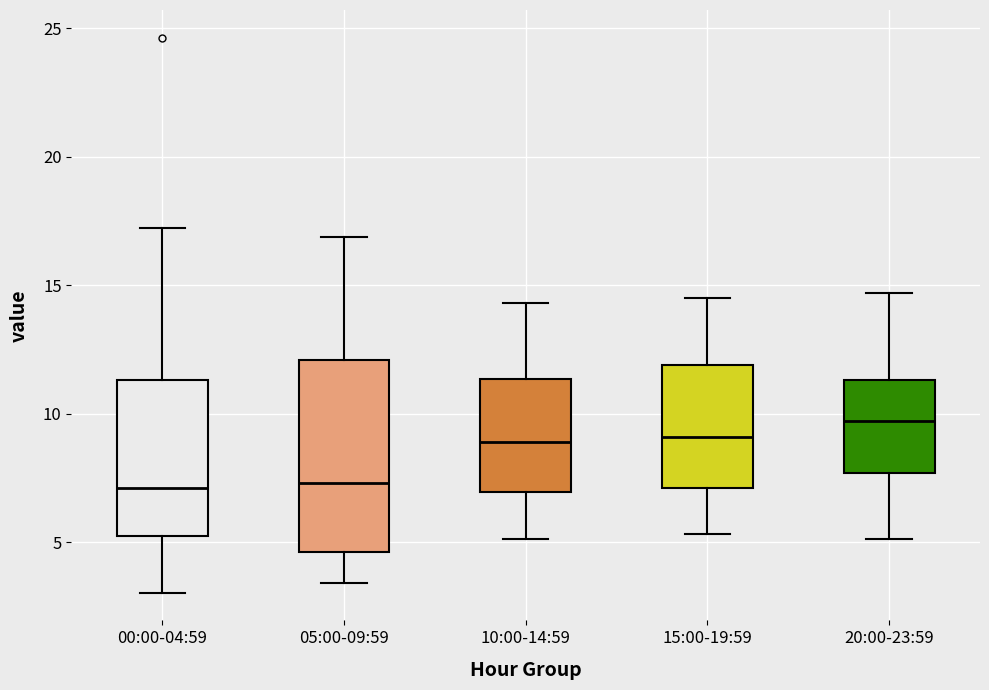

Reading left to right, transcribe this box plot: for each box, give where its median line is, the range the box spans, and where its two whiskers end, as read against the y-axis. The values are not printed on the chart, so give them approximately, as read against the axis.

00:00-04:59: median 7.0, box 5.5 to 11.5, whiskers 3.0 to 17.0
05:00-09:59: median 7.5, box 4.5 to 12.0, whiskers 3.5 to 17.0
10:00-14:59: median 9.0, box 7.0 to 11.5, whiskers 5.0 to 14.5
15:00-19:59: median 9.0, box 7.0 to 12.0, whiskers 5.5 to 14.5
20:00-23:59: median 9.5, box 7.5 to 11.5, whiskers 5.0 to 14.5